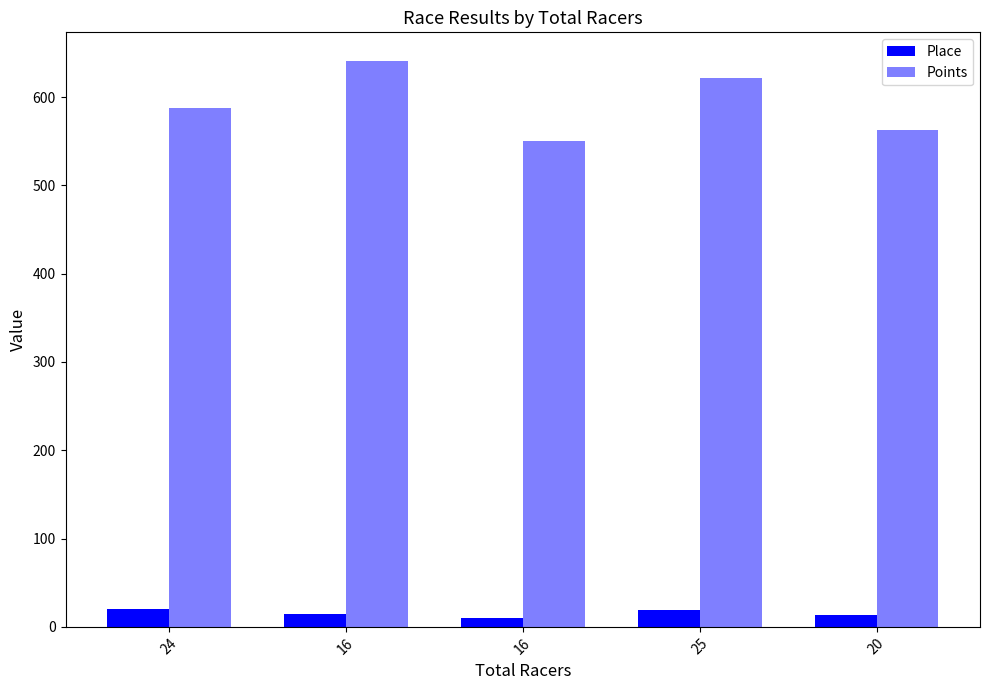

Which category has the lowest value in the Points series?

16